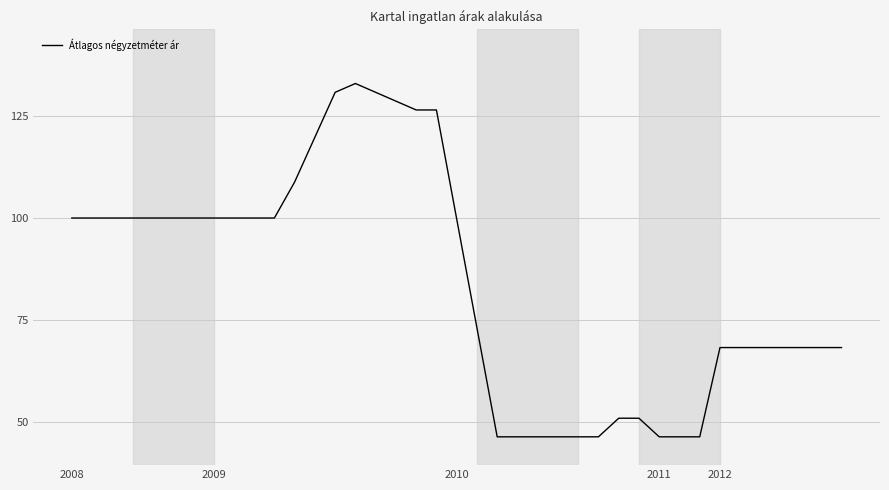

What is the difference between the maximum and minimum values?

86.7